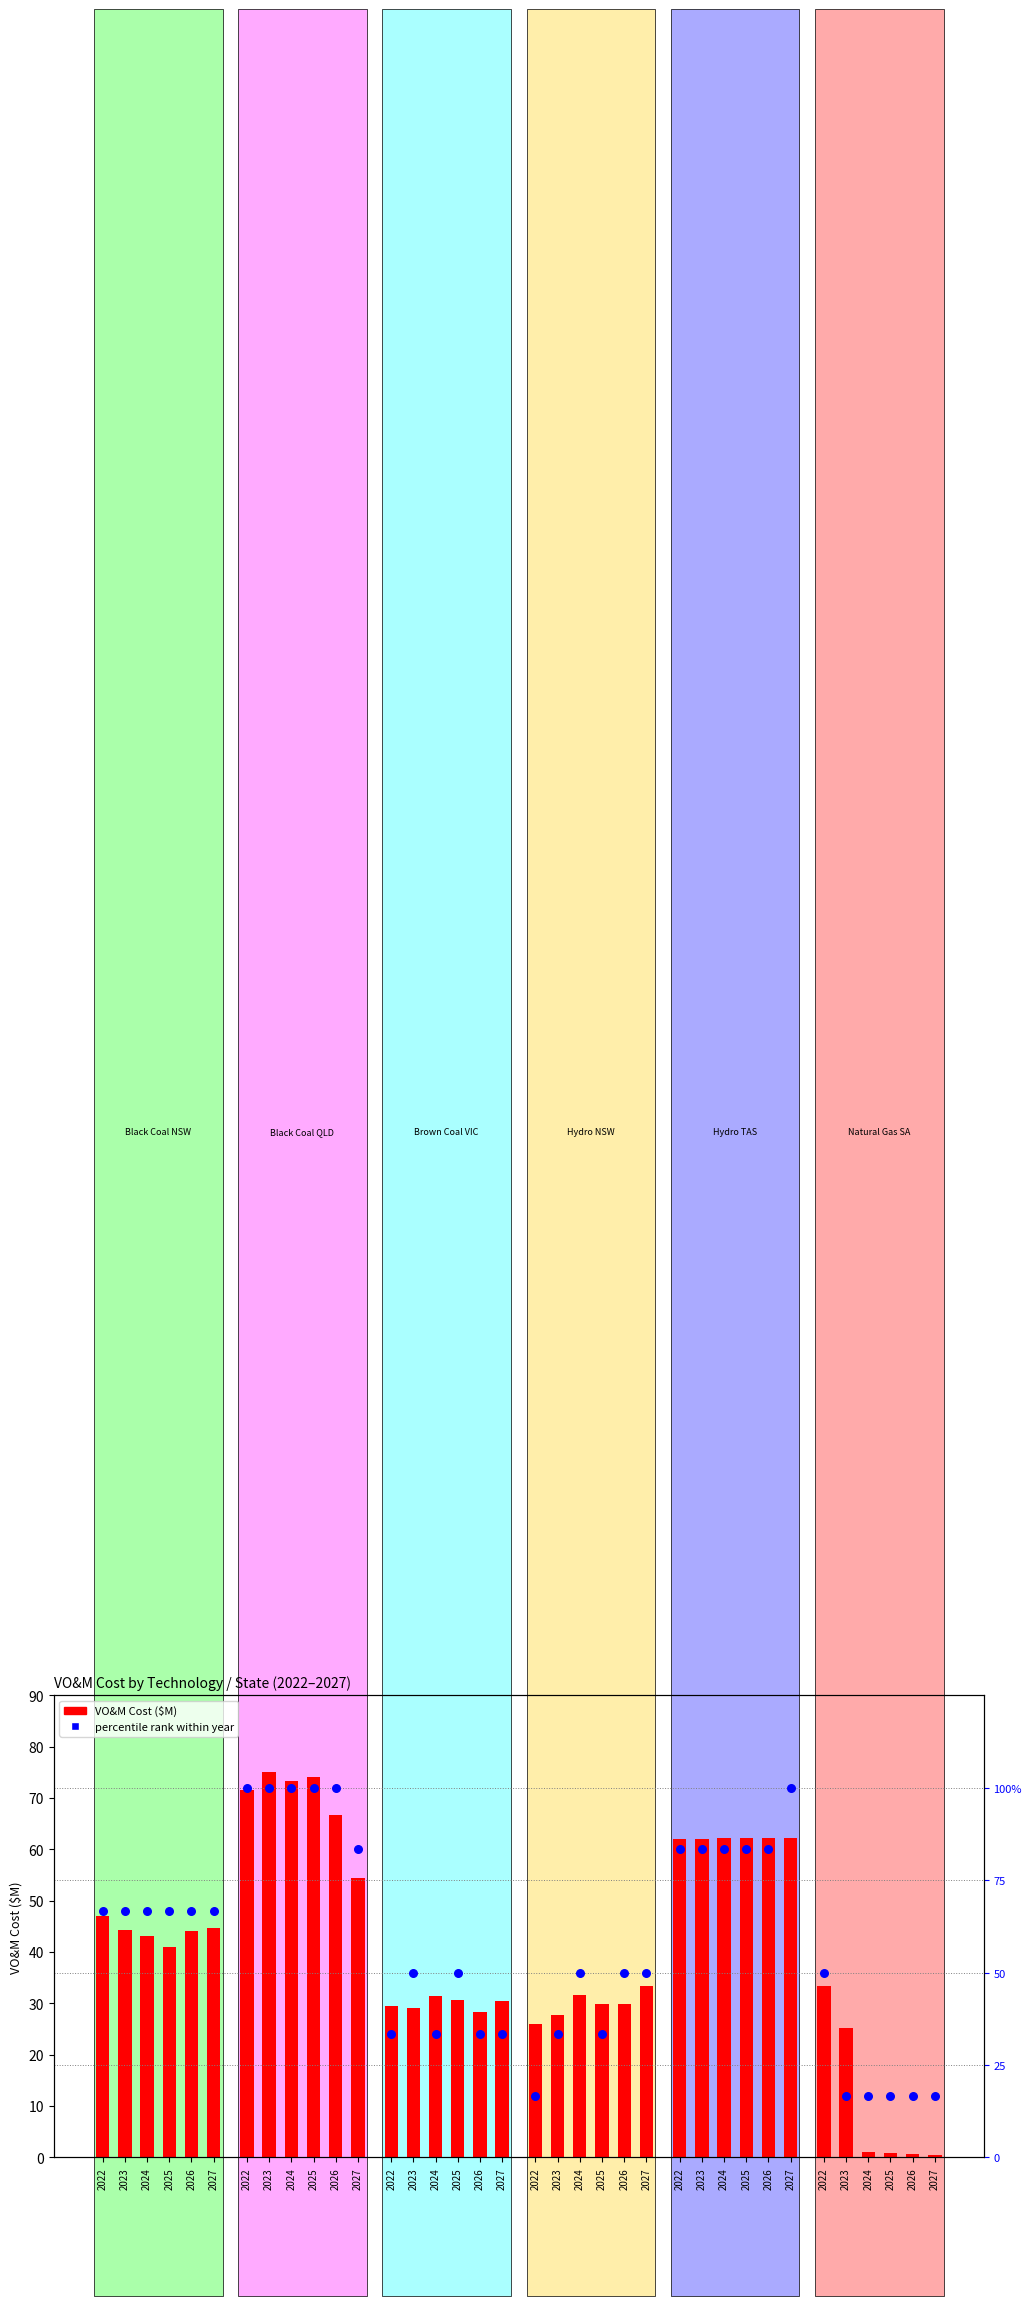

Which series has the largest total across all categories?

percentile rank within year